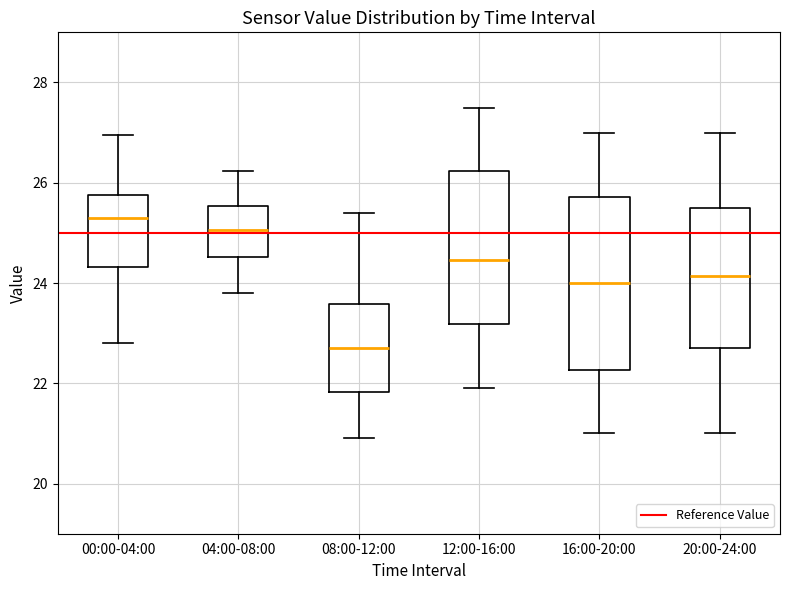

Reading left to right, read every box against the y-axis: the position of its median line, the range the box covers, and the ends of its whiskers. The values are not printed on the chart, so give them approximately, as read against the axis.

00:00-04:00: median 25.4, box 24.4 to 25.8, whiskers 22.8 to 27.0
04:00-08:00: median 25.0, box 24.6 to 25.6, whiskers 23.8 to 26.2
08:00-12:00: median 22.8, box 21.8 to 23.6, whiskers 21.0 to 25.4
12:00-16:00: median 24.4, box 23.2 to 26.2, whiskers 22.0 to 27.6
16:00-20:00: median 24.0, box 22.2 to 25.8, whiskers 21.0 to 27.0
20:00-24:00: median 24.2, box 22.8 to 25.6, whiskers 21.0 to 27.0